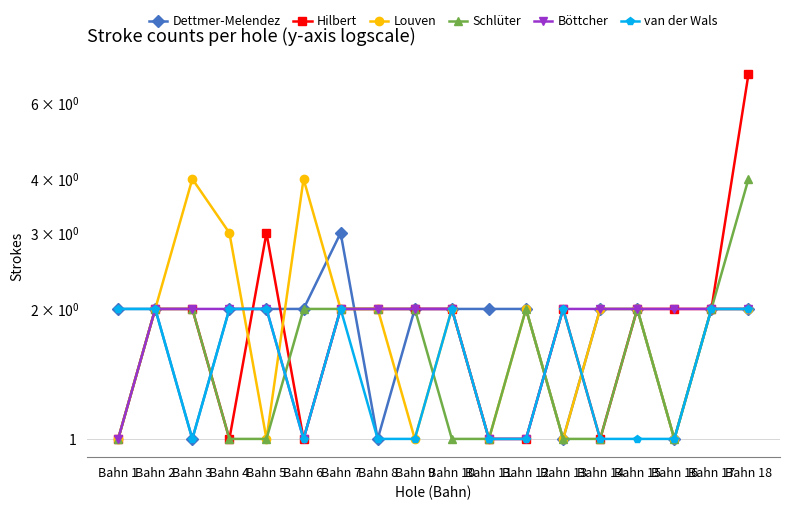

At which category does the chart reach its minimum across all series?

Bahn 3